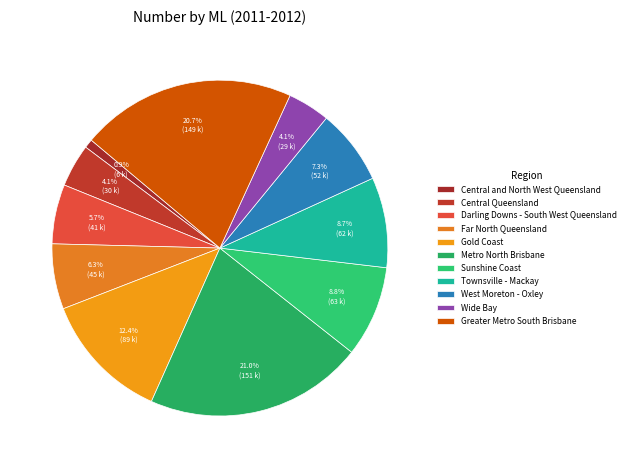

The Far North Queensland slice represents 6% of the pie. True or false?

True